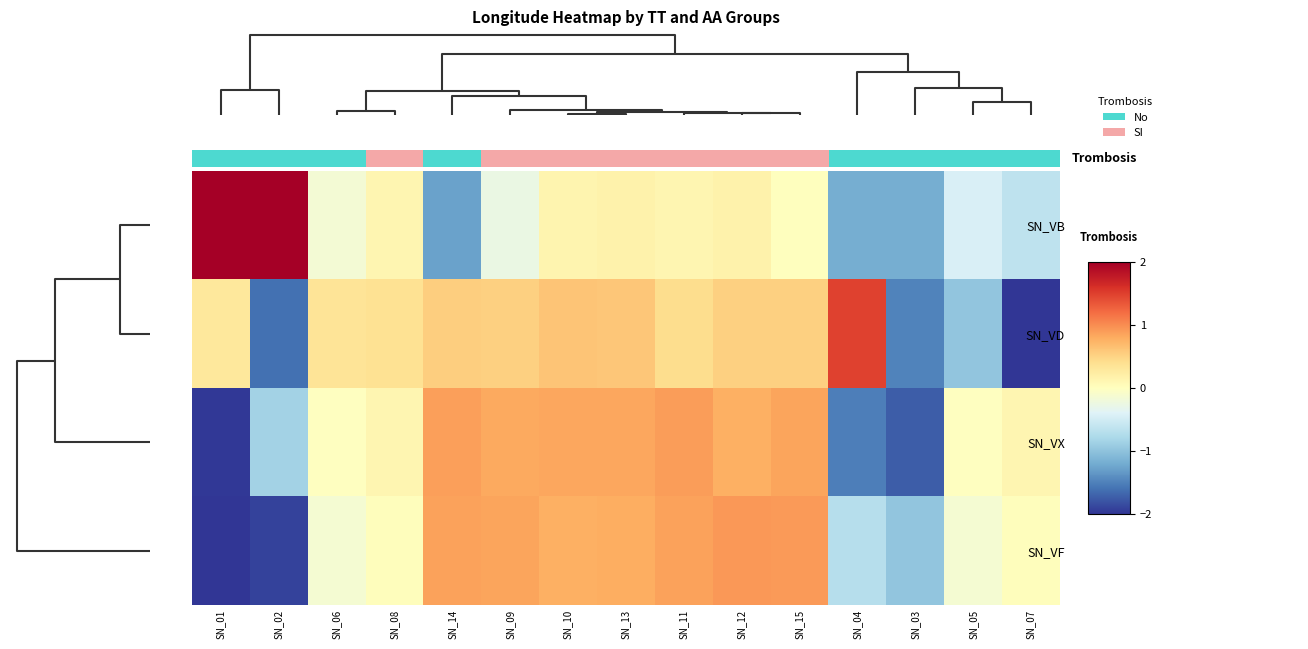

How many values in row_0 are below zero?

7